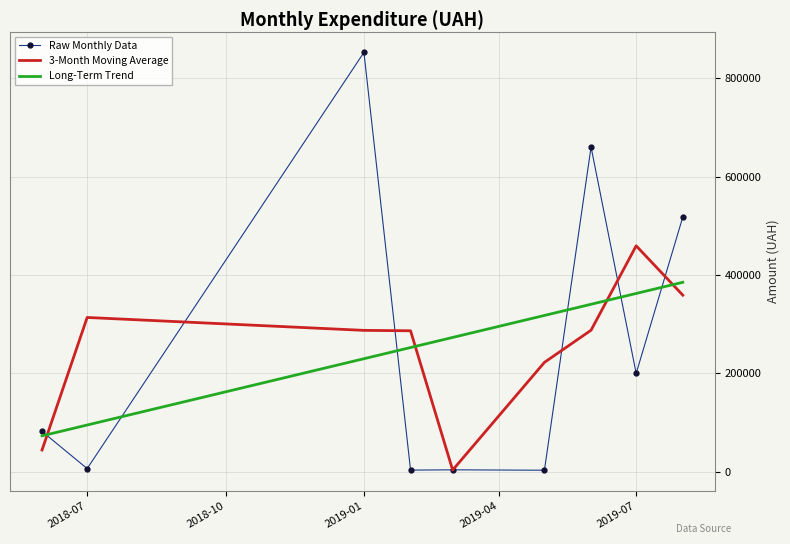

After their last crossing, which series has the higher values: Long-Term Trend or 3-Month Moving Average?

Long-Term Trend